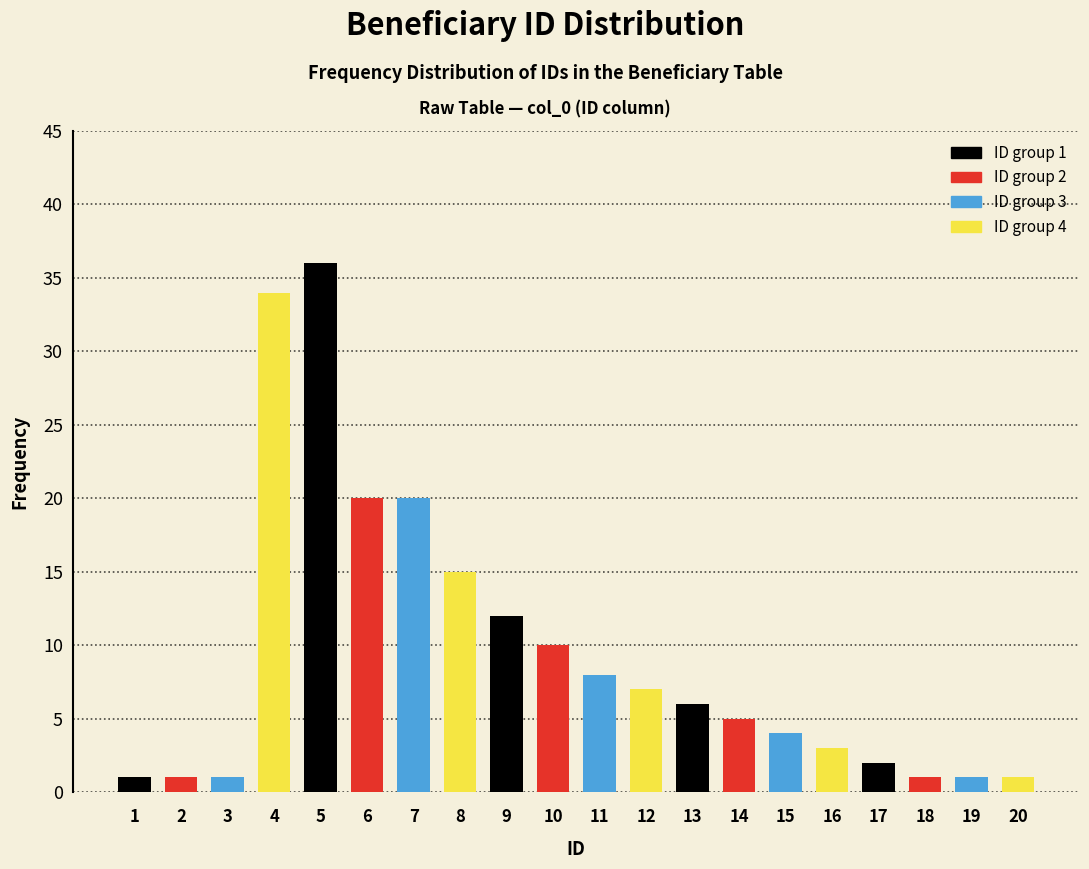

Reading right to left, extract all data points from this chart.

20=1	19=1	18=1	17=2	16=3	15=4	14=5	13=6	12=7	11=8	10=10	9=12	8=15	7=20	6=20	5=36	4=34	3=1	2=1	1=1